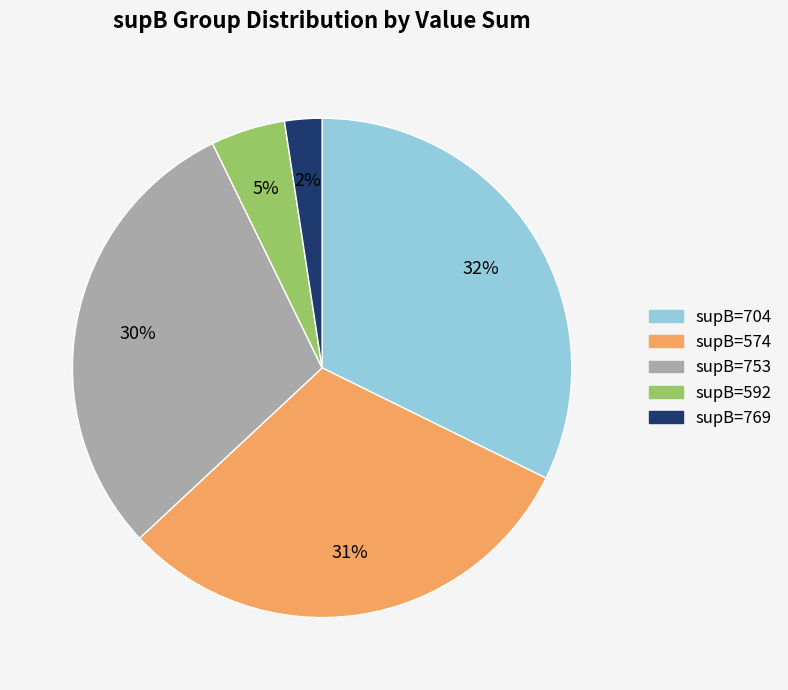

To the nearest percent, what percentage of the pie is supB=769?

2%